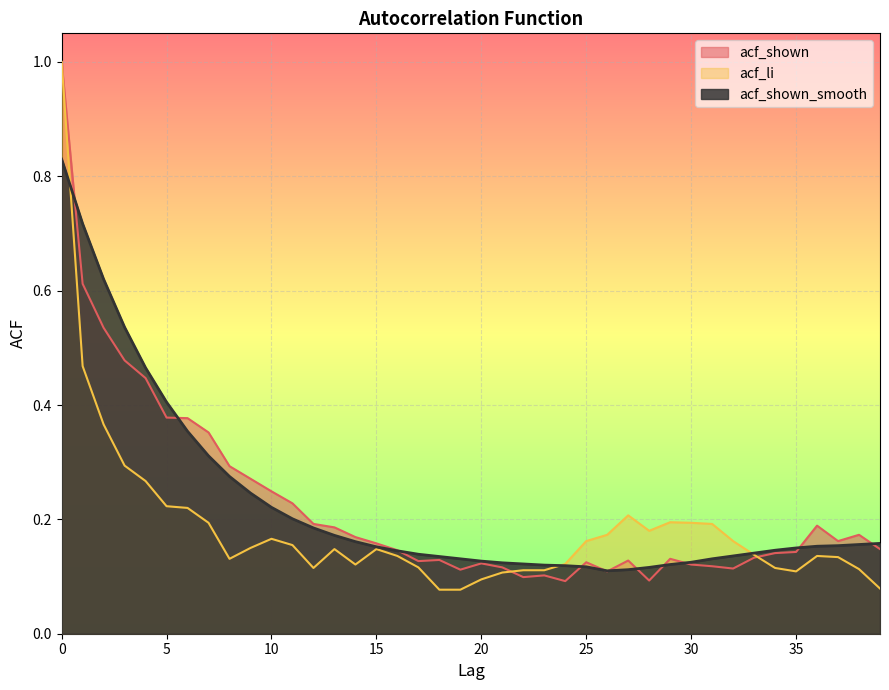

At which category does acf_shown_smooth reach its first local valley?

26